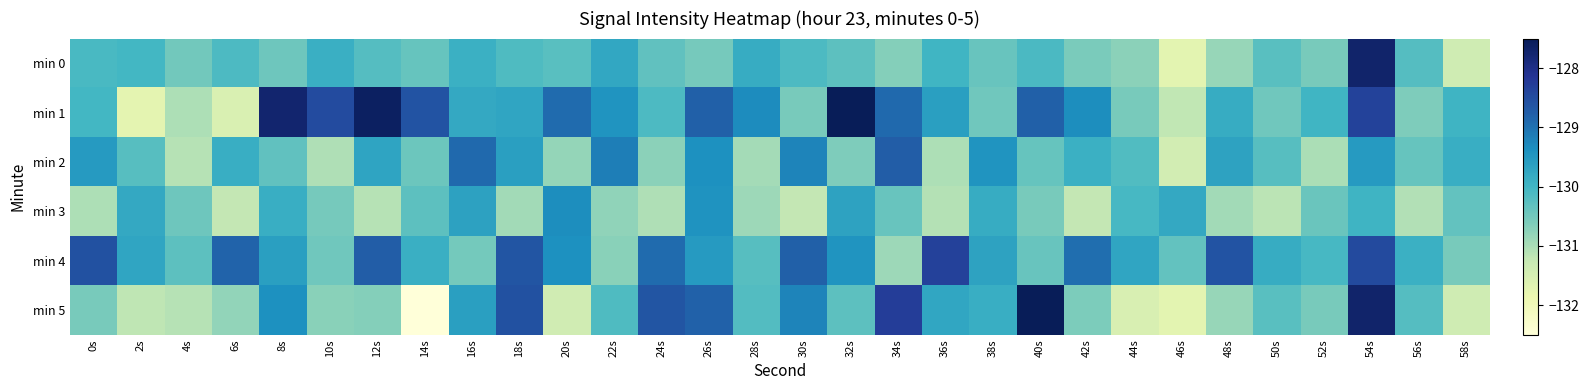

Reading left to right, transcribe all the data shown in this chart.

min 0: 0s=-130.1	2s=-130.0	4s=-130.5	6s=-130.1	8s=-130.4	10s=-129.9	12s=-130.2	14s=-130.4	16s=-129.9	18s=-130.2	20s=-130.2	22s=-129.8	24s=-130.3	26s=-130.5	28s=-129.8	30s=-130.1	32s=-130.3	34s=-130.7	36s=-130.0	38s=-130.4	40s=-130.1	42s=-130.6	44s=-130.7	46s=-131.7	48s=-130.8	50s=-130.2	52s=-130.6	54s=-127.7	56s=-130.2	58s=-131.4
min 1: 0s=-130.0	2s=-131.7	4s=-131.0	6s=-131.6	8s=-127.7	10s=-128.5	12s=-127.6	14s=-128.6	16s=-129.8	18s=-129.7	20s=-128.9	22s=-129.4	24s=-130.1	26s=-128.8	28s=-129.3	30s=-130.6	32s=-127.5	34s=-128.9	36s=-129.6	38s=-130.5	40s=-128.8	42s=-129.3	44s=-130.6	46s=-131.2	48s=-129.8	50s=-130.5	52s=-130.0	54s=-128.3	56s=-130.6	58s=-130.0
min 2: 0s=-129.6	2s=-130.2	4s=-131.1	6s=-129.9	8s=-130.3	10s=-131.1	12s=-129.7	14s=-130.4	16s=-128.9	18s=-129.6	20s=-130.8	22s=-129.2	24s=-130.7	26s=-129.4	28s=-130.9	30s=-129.2	32s=-130.6	34s=-128.7	36s=-131.0	38s=-129.4	40s=-130.4	42s=-129.9	44s=-130.2	46s=-131.4	48s=-129.7	50s=-130.2	52s=-131.0	54s=-129.6	56s=-130.4	58s=-129.9
min 3: 0s=-131.0	2s=-129.8	4s=-130.4	6s=-131.2	8s=-129.9	10s=-130.5	12s=-131.1	14s=-130.3	16s=-129.7	18s=-130.9	20s=-129.3	22s=-130.8	24s=-131.1	26s=-129.4	28s=-130.9	30s=-131.2	32s=-129.7	34s=-130.4	36s=-131.1	38s=-129.8	40s=-130.6	42s=-131.2	44s=-130.1	46s=-129.8	48s=-130.9	50s=-131.2	52s=-130.4	54s=-130.0	56s=-131.1	58s=-130.3
min 4: 0s=-128.6	2s=-129.7	4s=-130.3	6s=-128.8	8s=-129.6	10s=-130.5	12s=-128.7	14s=-129.9	16s=-130.5	18s=-128.6	20s=-129.4	22s=-130.7	24s=-128.9	26s=-129.6	28s=-130.2	30s=-128.8	32s=-129.4	34s=-130.9	36s=-128.3	38s=-129.7	40s=-130.4	42s=-128.9	44s=-129.7	46s=-130.3	48s=-128.6	50s=-129.8	52s=-130.1	54s=-128.5	56s=-129.9	58s=-130.6
min 5: 0s=-130.6	2s=-131.2	4s=-131.1	6s=-130.8	8s=-129.4	10s=-130.7	12s=-130.7	14s=-132.5	16s=-129.6	18s=-128.6	20s=-131.4	22s=-130.1	24s=-128.6	26s=-128.8	28s=-130.2	30s=-129.2	32s=-130.3	34s=-128.3	36s=-129.7	38s=-129.9	40s=-127.5	42s=-130.6	44s=-131.5	46s=-131.7	48s=-130.8	50s=-130.2	52s=-130.6	54s=-127.7	56s=-130.2	58s=-131.4